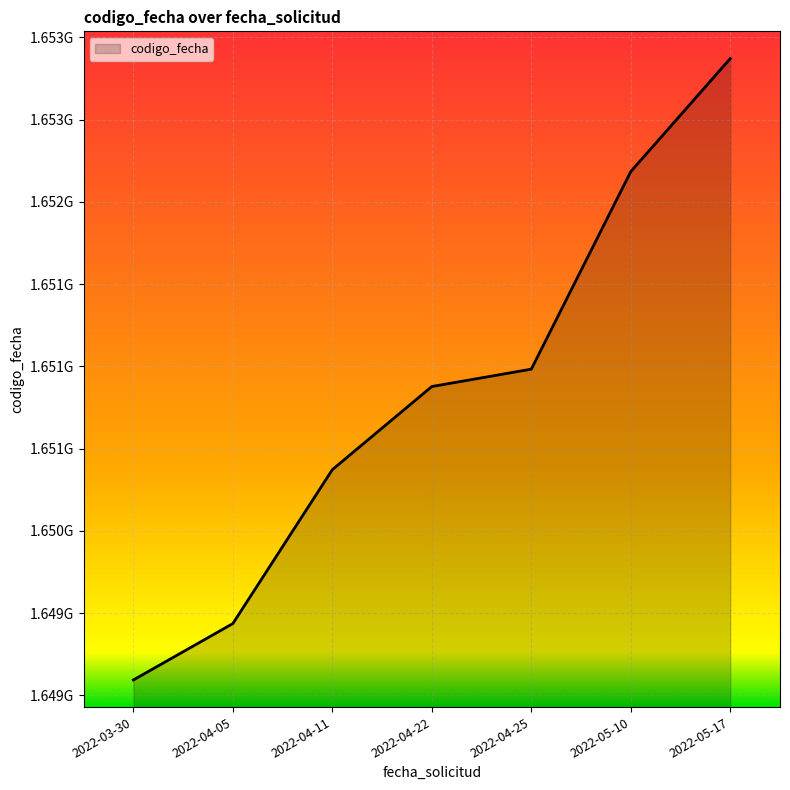

What is the sum of all values?

11555814741